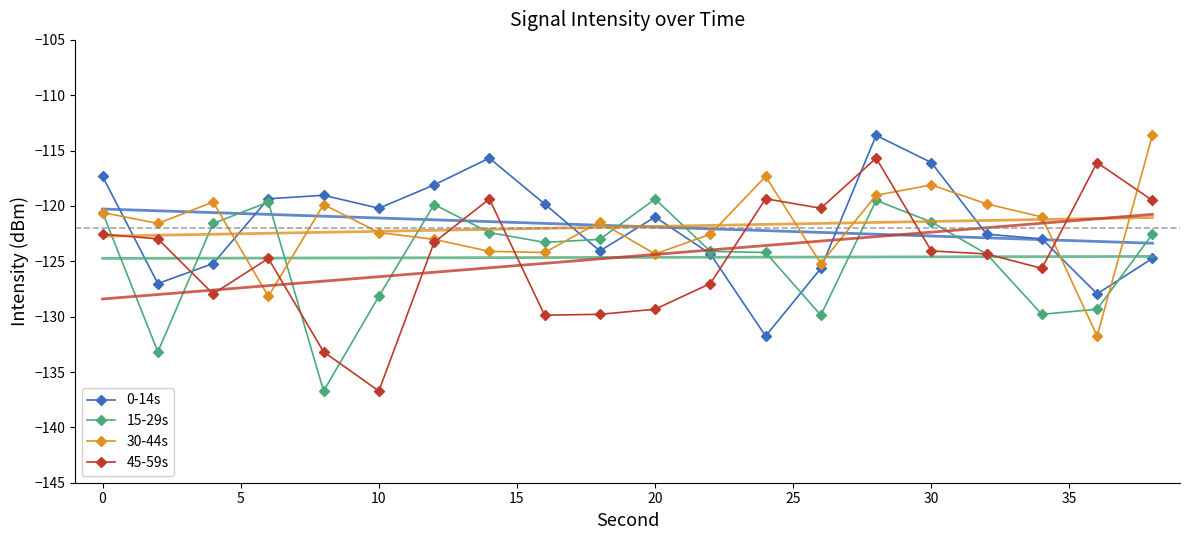

What is the value of the 30-44s point at the 8th from the left?

-124.1